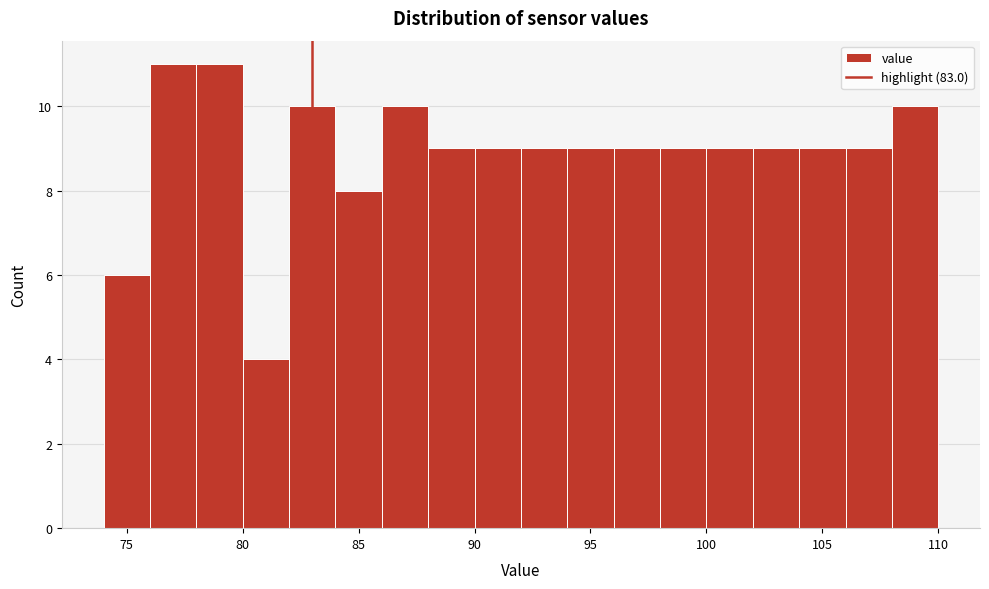

How tall is the bar that spans 78 to 80 on the x-axis? The values are not printed on the chart, so give them approximately, as read against the axis.

11